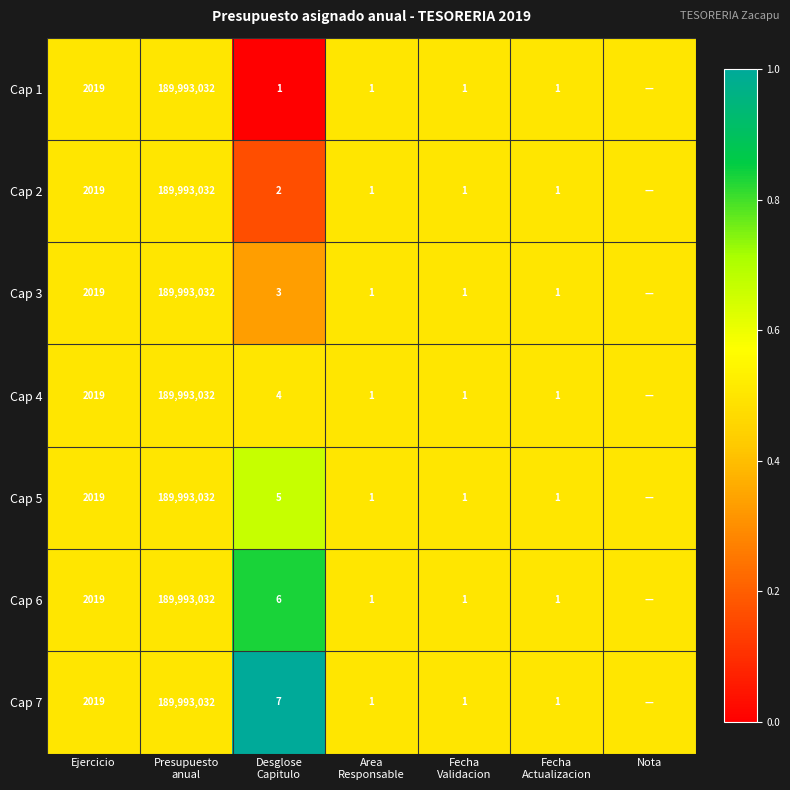

True or false: Cap 7 has a value of 2019.0 at Ejercicio.

True